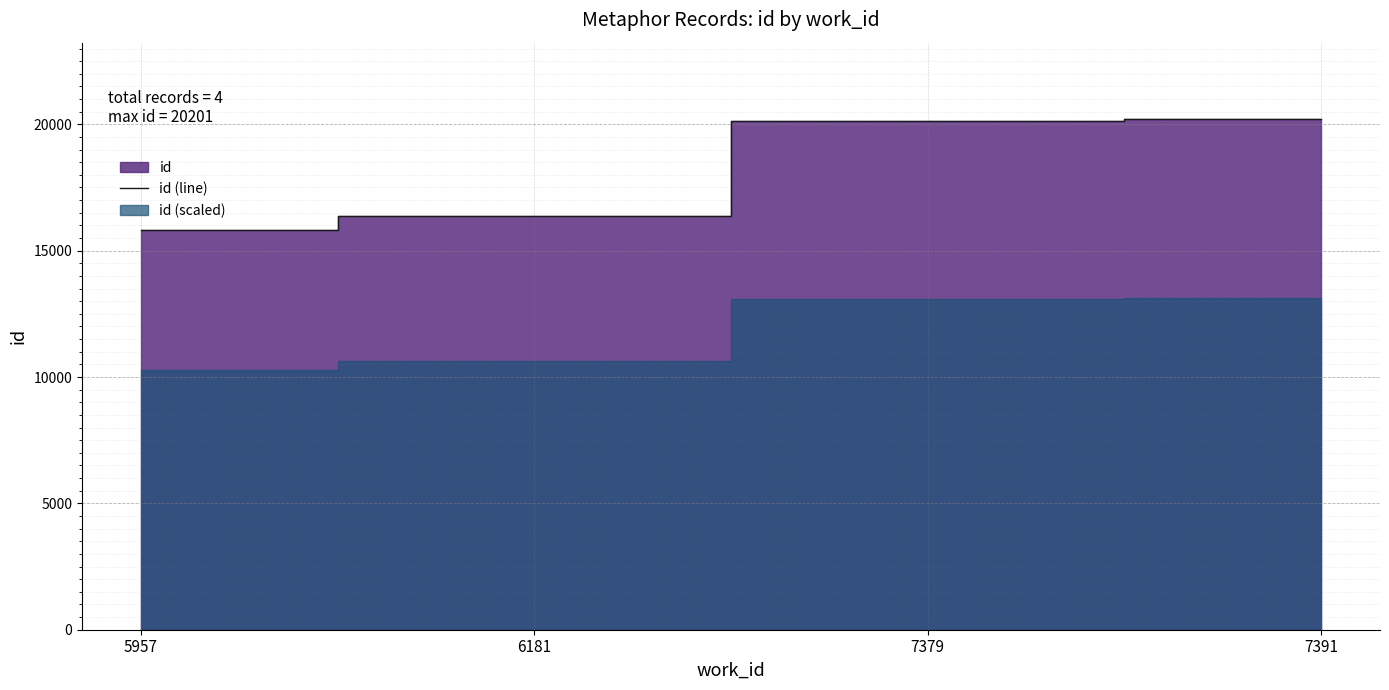

List the labels in order of value, largest first.

7391, 7379, 6181, 5957